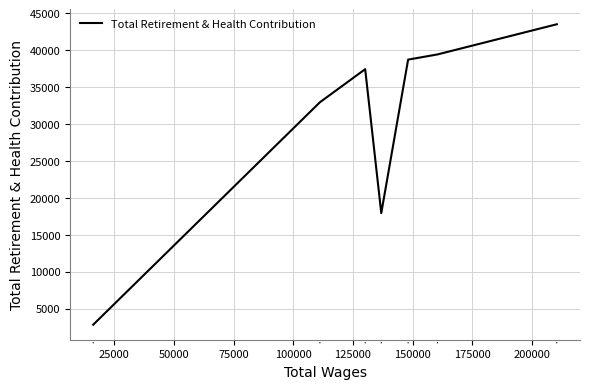

Reading left to right, list all the values displayed in this chart.

2818	32946	37430	17929	38723	39425	43513